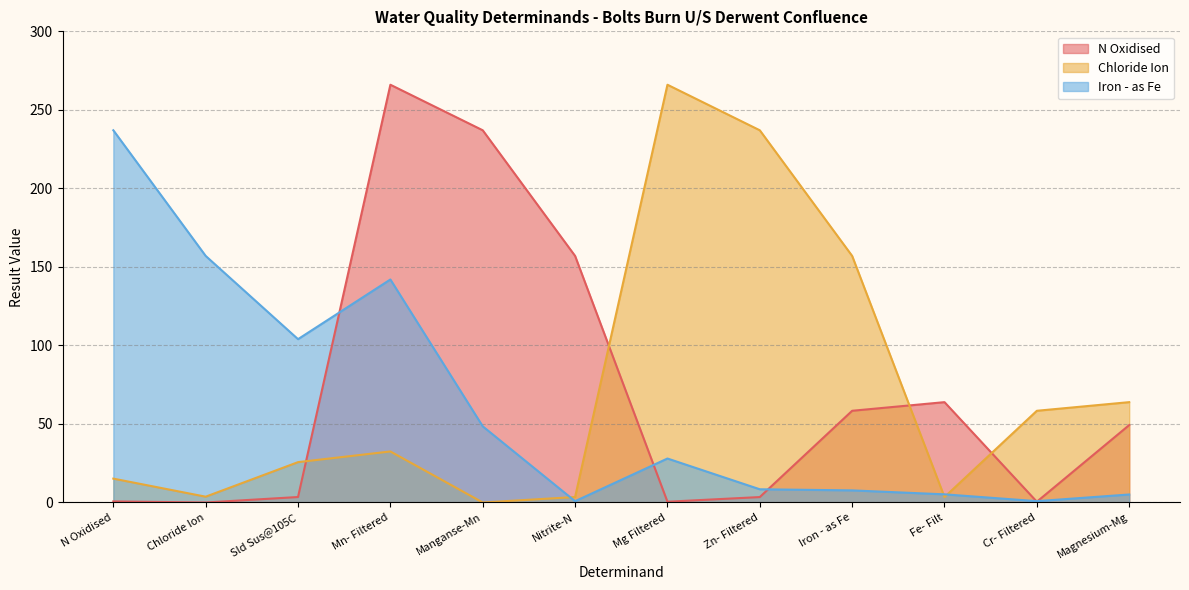

Reading left to right, what are all the values shown in this chart?

N Oxidised: N Oxidised=0.7	Chloride Ion=0.0	Sld Sus@105C=3.5	Mn- Filtered=266.0	Manganse-Mn=237.0	Nitrite-N=157.0	Mg Filtered=0.5	Zn- Filtered=3.5	Iron - as Fe=58.4	Fe- Filt=63.9	Cr- Filtered=0.5	Magnesium-Mg=49.3
Chloride Ion: N Oxidised=15.2	Chloride Ion=3.7	Sld Sus@105C=25.7	Mn- Filtered=32.5	Manganse-Mn=0.0	Nitrite-N=3.5	Mg Filtered=266.0	Zn- Filtered=237.0	Iron - as Fe=157.0	Fe- Filt=3.5	Cr- Filtered=58.4	Magnesium-Mg=63.9
Iron - as Fe: N Oxidised=237.0	Chloride Ion=157.0	Sld Sus@105C=104.0	Mn- Filtered=142.0	Manganse-Mn=48.5	Nitrite-N=0.8	Mg Filtered=28.0	Zn- Filtered=8.4	Iron - as Fe=7.7	Fe- Filt=5.2	Cr- Filtered=0.9	Magnesium-Mg=5.1